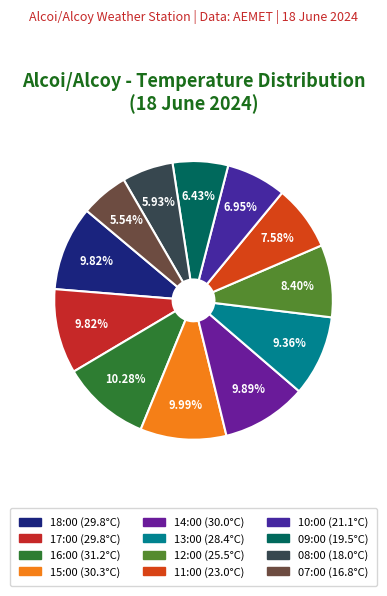

Do 13:00 and 14:00 together represent more than half of the pie?

No